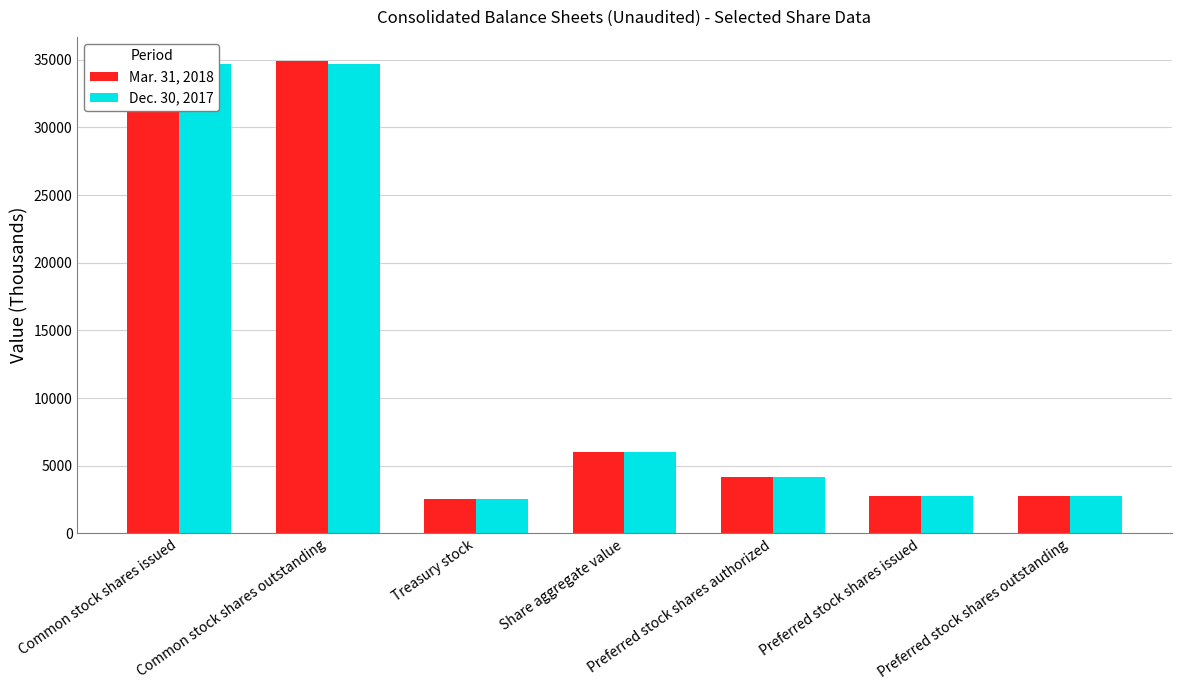

At which label does Dec. 30, 2017 first exceed 4150?

Common stock shares issued